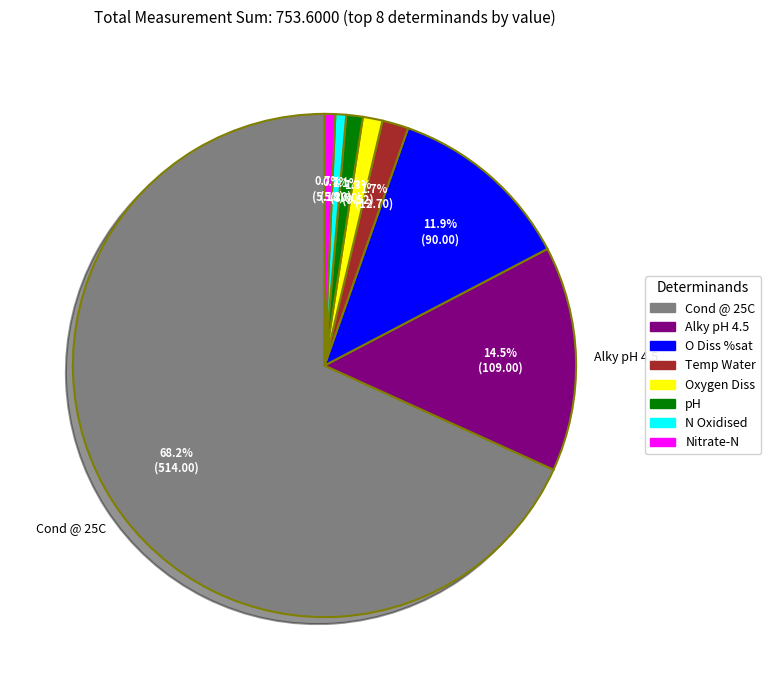

Is there any slice that represents more than half of the pie?

Yes